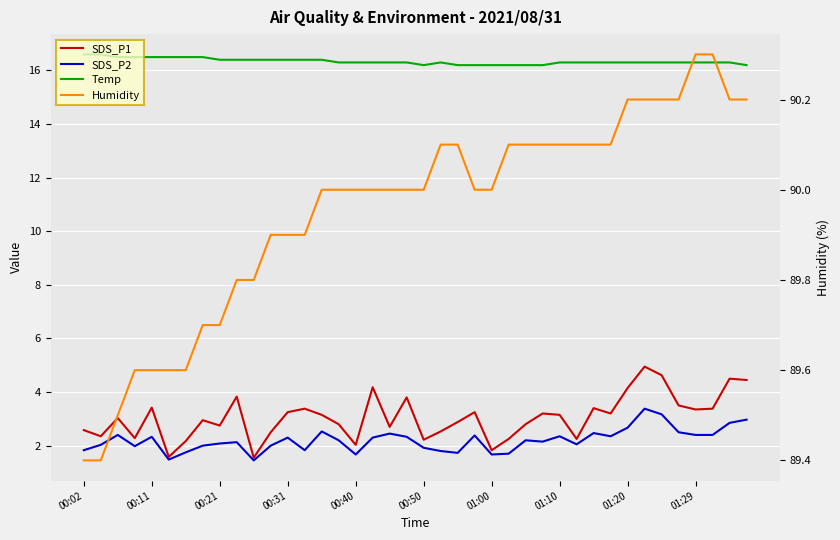

What is the smallest value displayed?

1.4